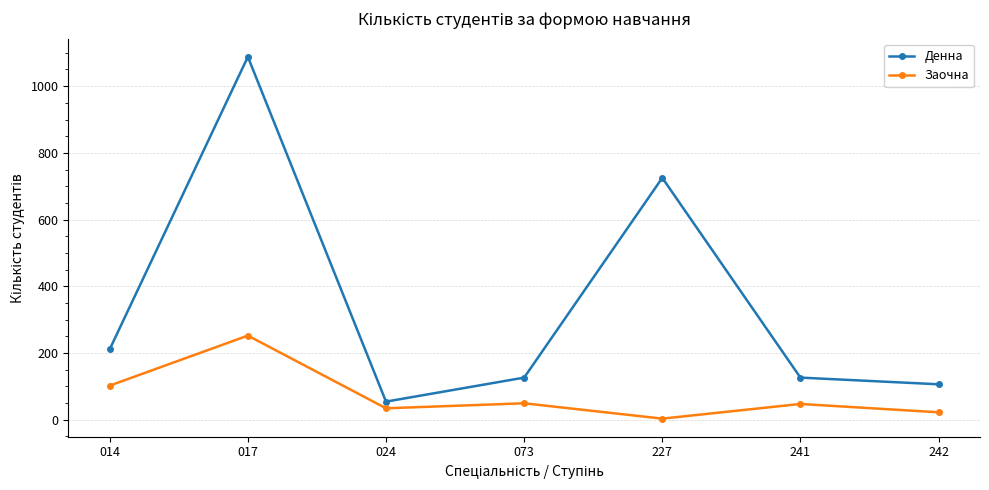

True or false: Заочна and Денна cross at least once.

False